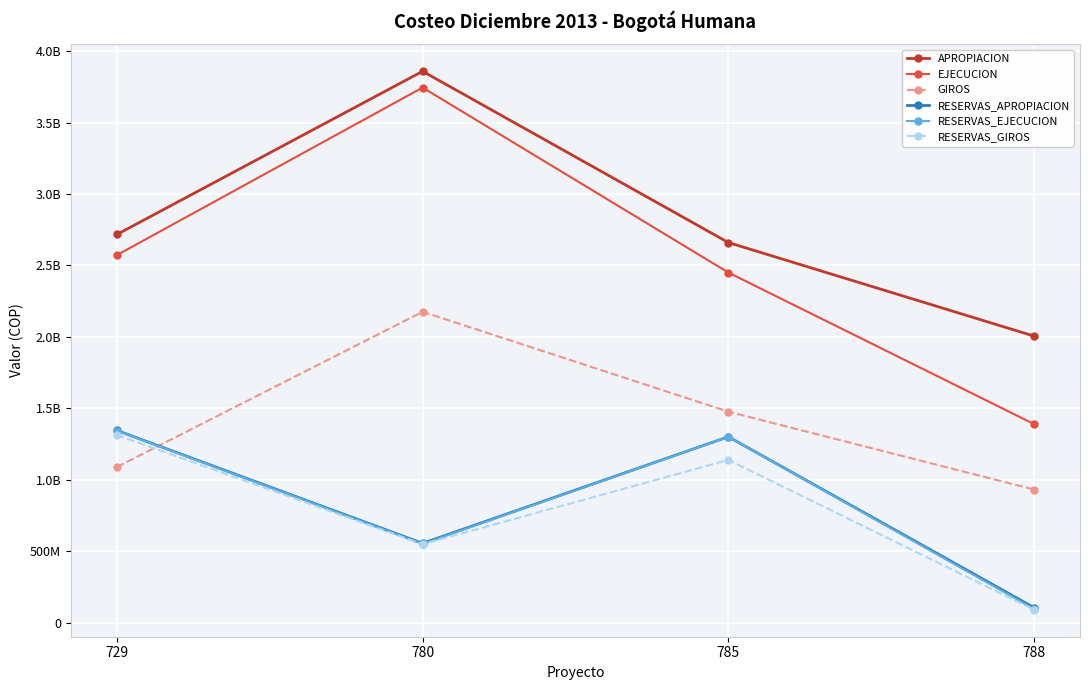

True or false: APROPIACION and RESERVAS_APROPIACION cross at least once.

False